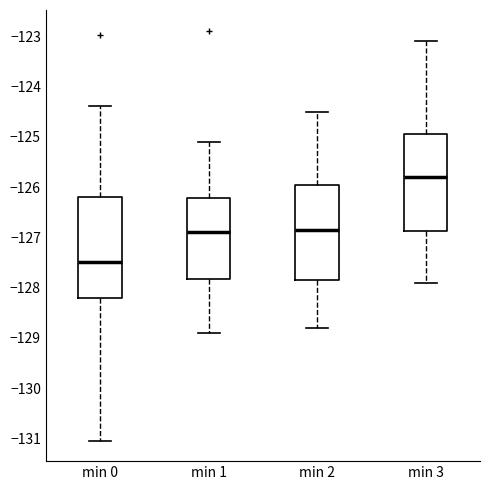

Reading left to right, read every box against the y-axis: the position of its median line, the range the box covers, and the ends of its whiskers. The values are not printed on the chart, so give them approximately, as read against the axis.

min 0: median -127.5, box -128.2 to -126.2, whiskers -131.0 to -124.4
min 1: median -126.9, box -127.8 to -126.2, whiskers -128.9 to -125.1
min 2: median -126.8, box -127.8 to -125.9, whiskers -128.8 to -124.5
min 3: median -125.8, box -126.9 to -124.9, whiskers -127.9 to -123.1